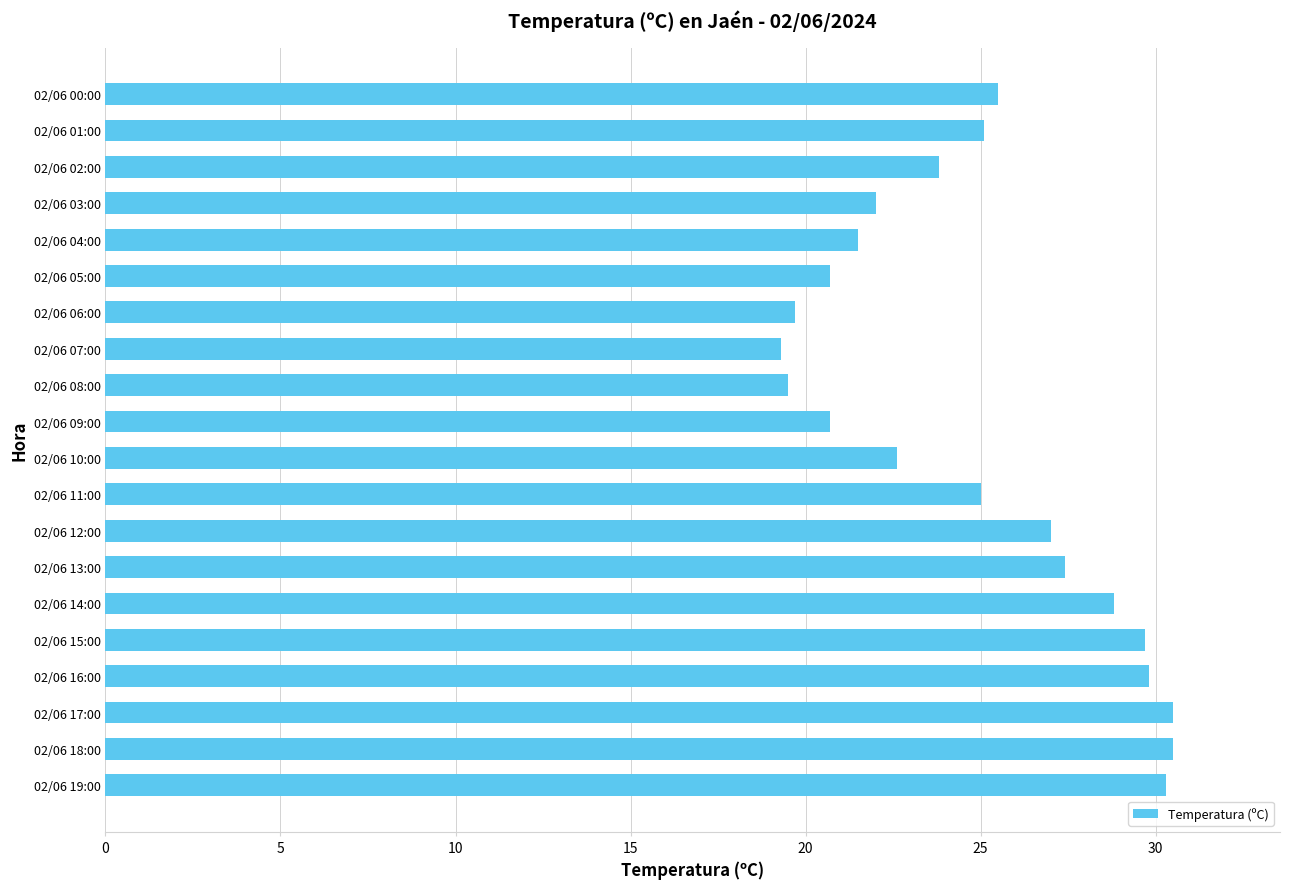

What is the difference between the maximum and minimum values?

11.2